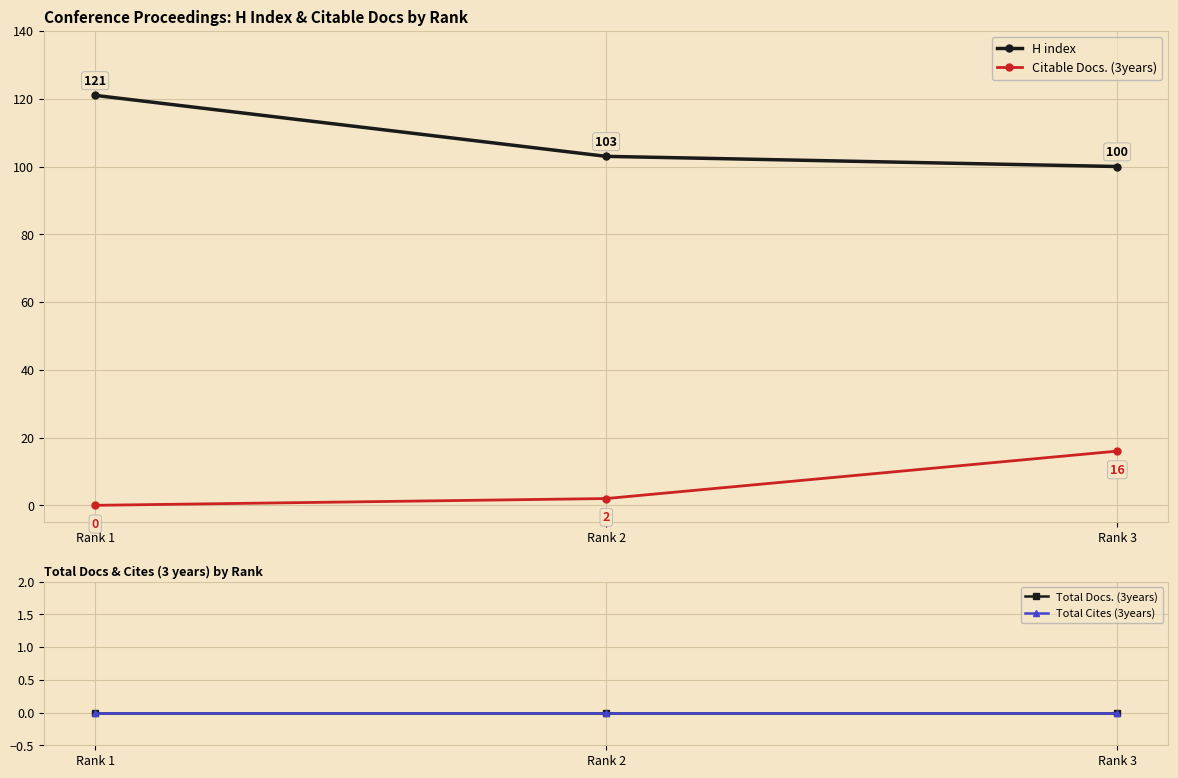

What is the highest value of the H index series?

121